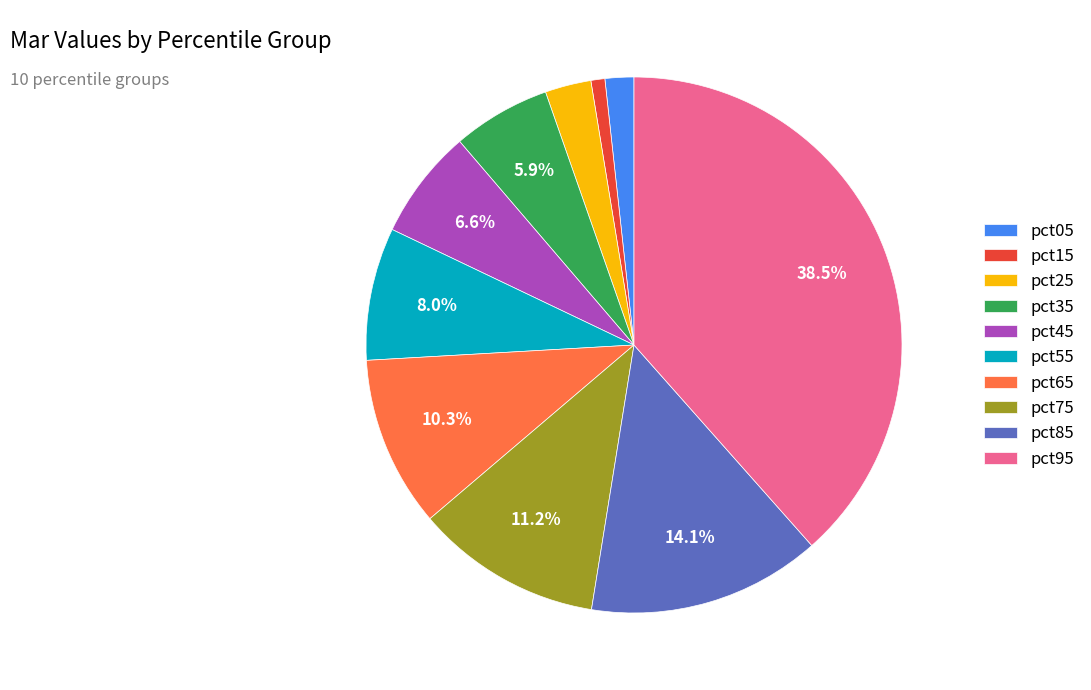

Rank the categories by value from lowest to highest.

pct15, pct05, pct25, pct35, pct45, pct55, pct65, pct75, pct85, pct95